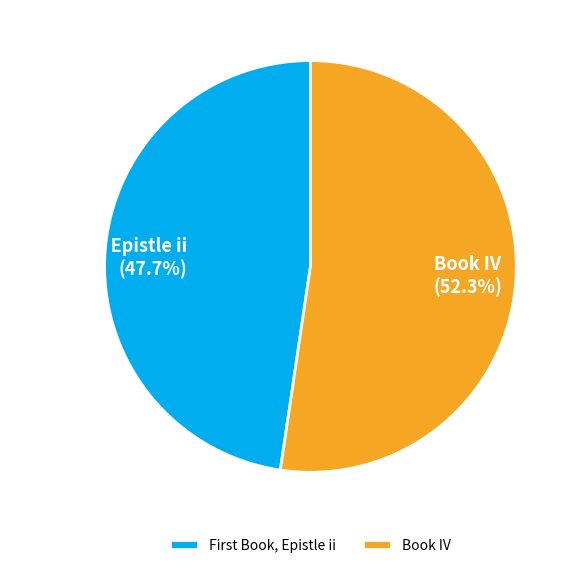

Which slice is the largest?

Book IV